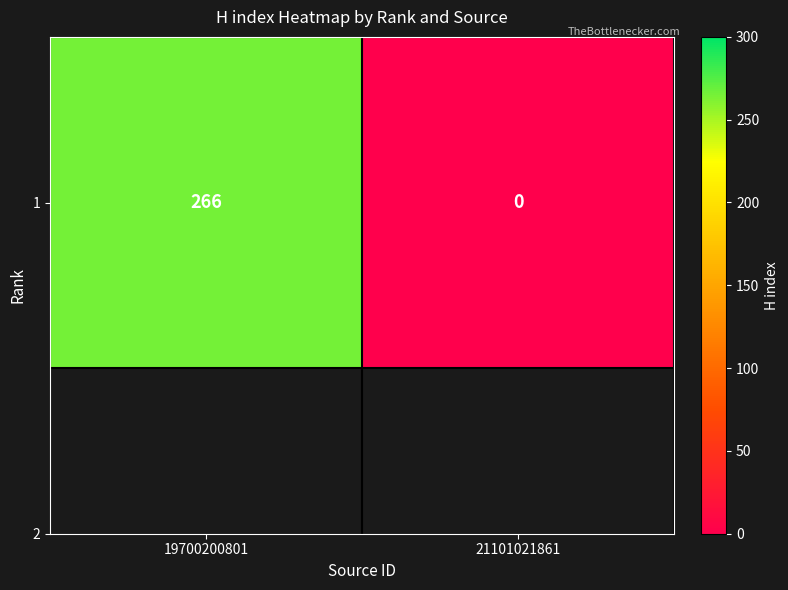

Which has a higher value, 21101021861 or 19700200801?

19700200801